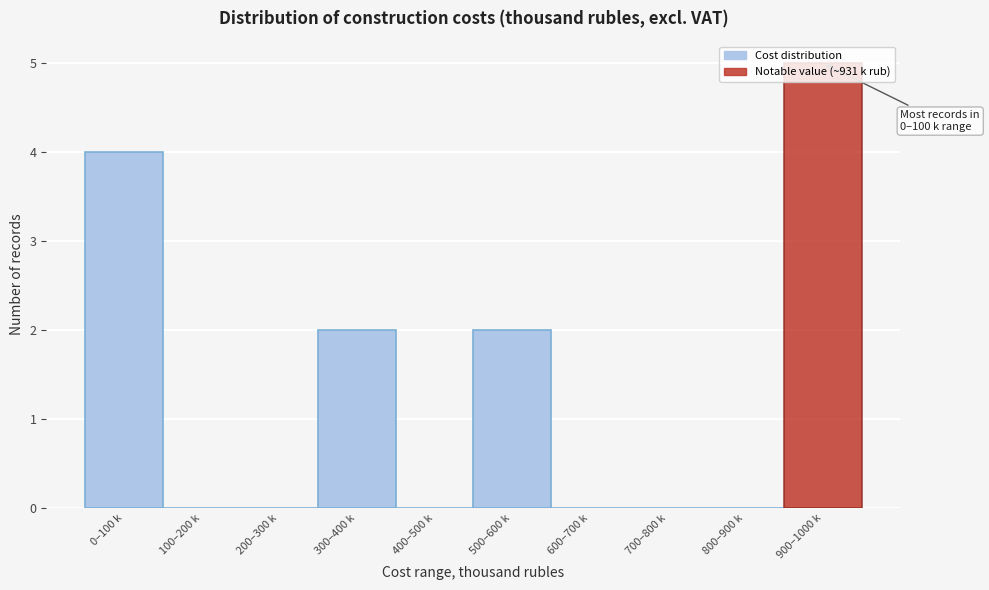

What is the change in value from 600–700 k to 900–1000 k?

+5